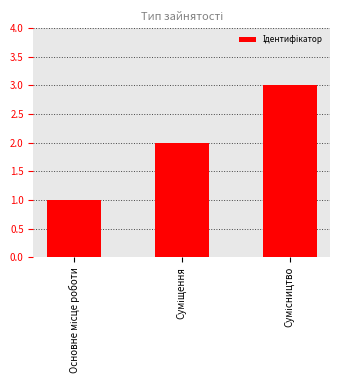

What is the sum of all values?

6